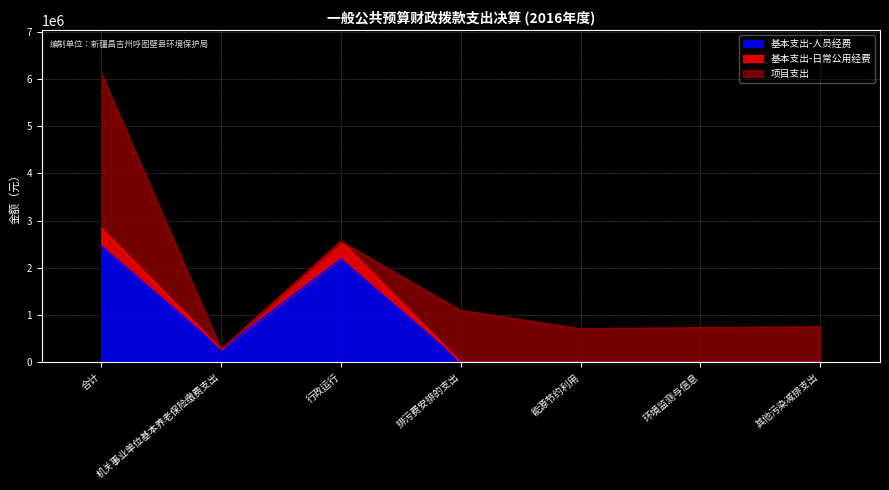

What is the total value across all series at 能源节约利用?

707376.8